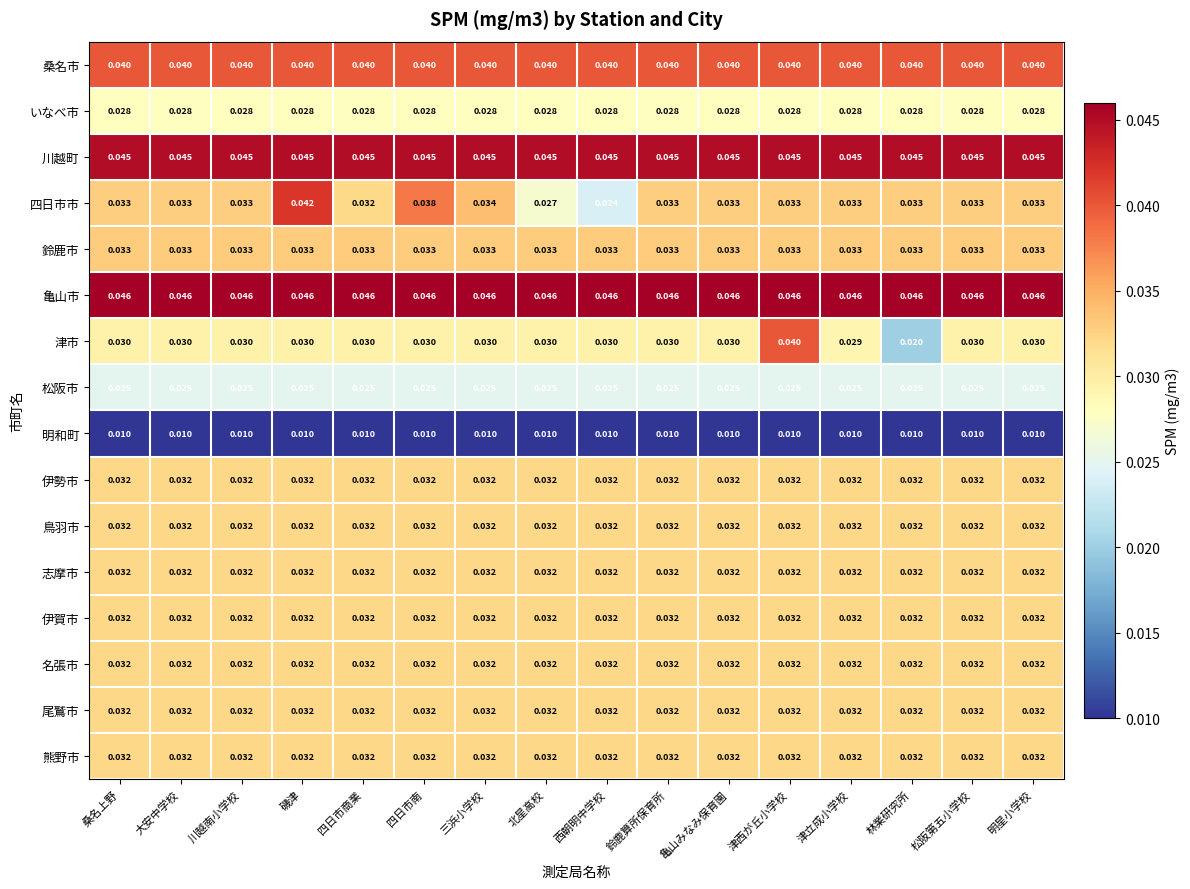

Which series has the widest spread of values?

津市